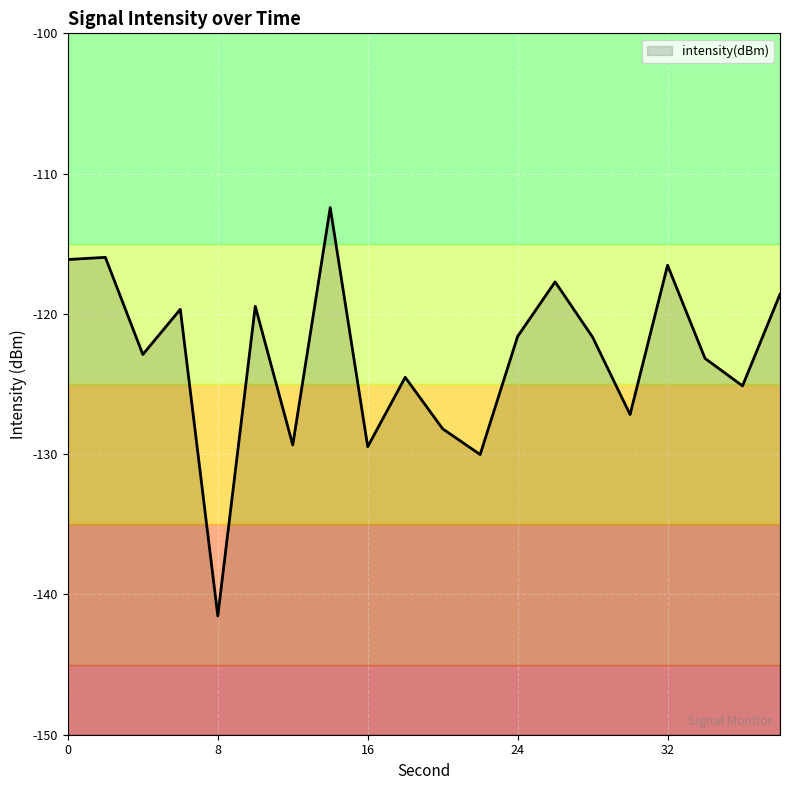

How many values exceed -121?

8